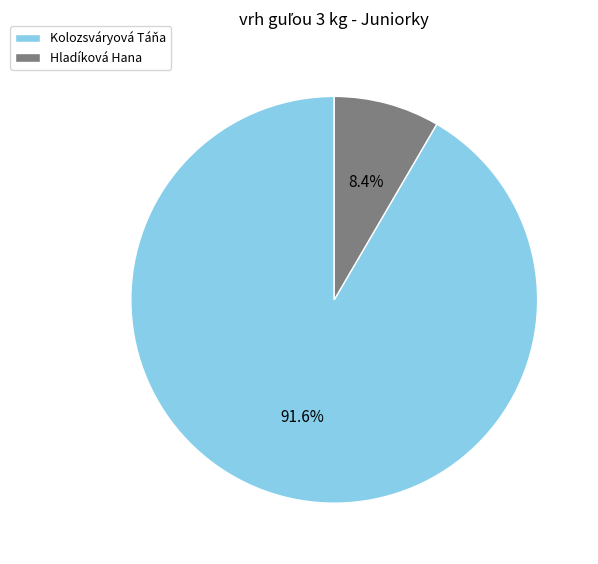

The Hladíková Hana slice represents 8% of the pie. True or false?

True